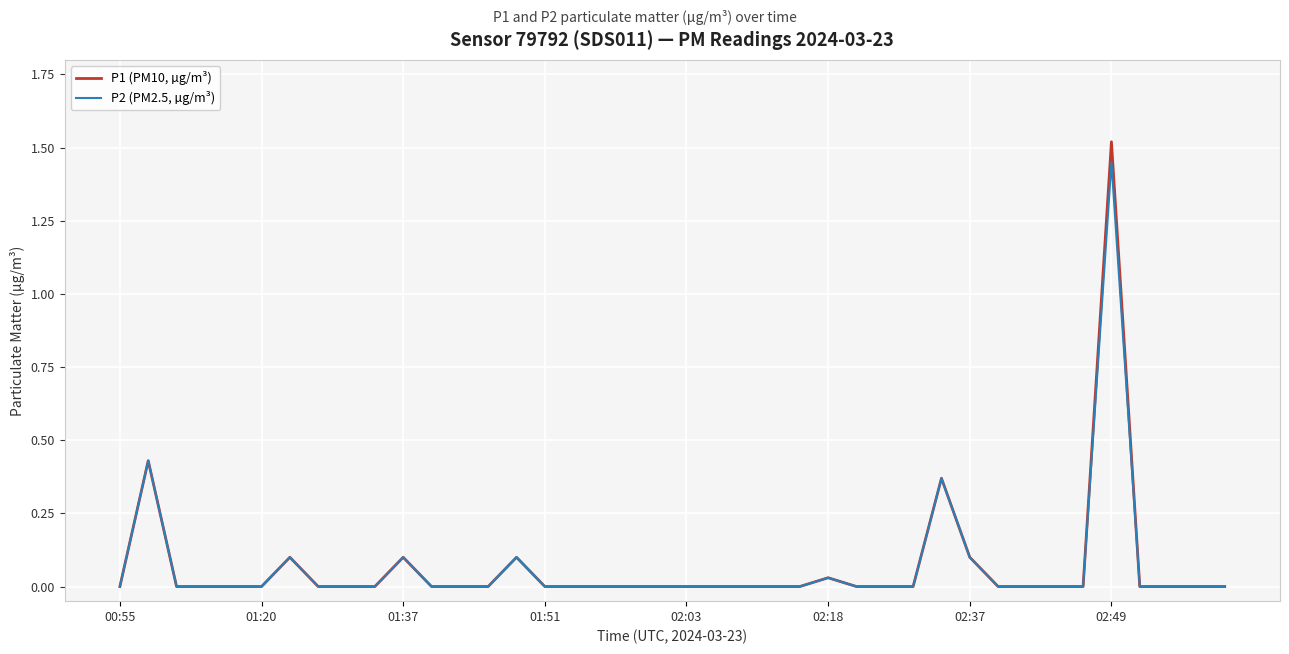

Which series has the widest spread of values?

P1 (PM10, µg/m³)